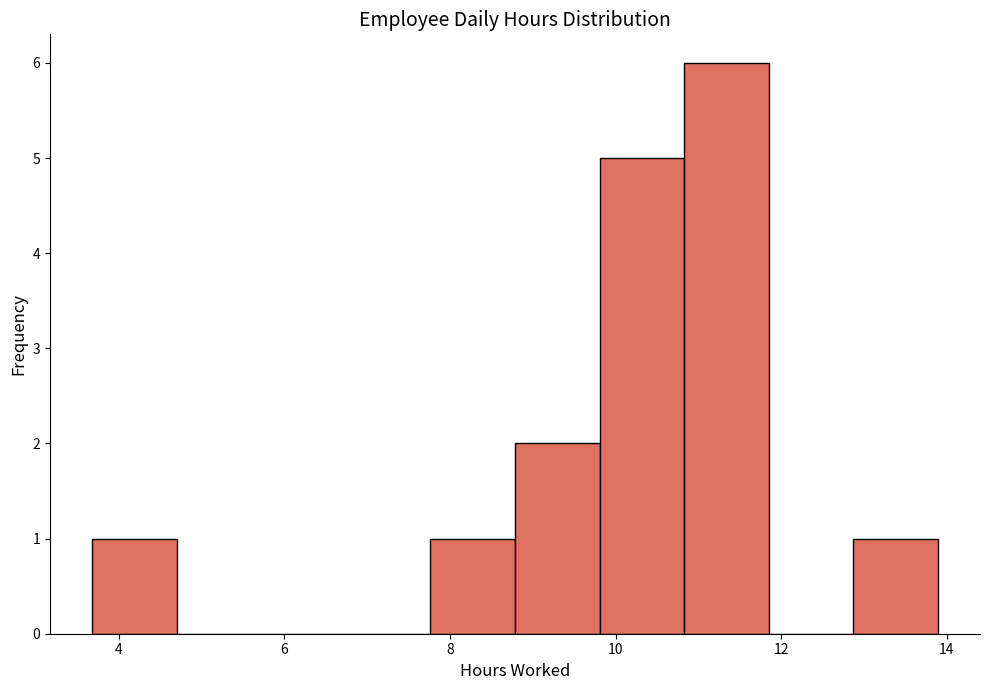

Reading left to right, list every bar in this chart as the range it spans on the x-axis followed by its height. Neither the bar edges nor the heights are printed on the chart, so give them approximately, as read against the axes.

3.6 to 4.8: 1
4.8 to 5.8: 0
5.8 to 6.8: 0
6.8 to 7.8: 0
7.8 to 8.8: 1
8.8 to 9.8: 2
9.8 to 10.8: 5
10.8 to 11.8: 6
11.8 to 12.8: 0
12.8 to 13.8: 1